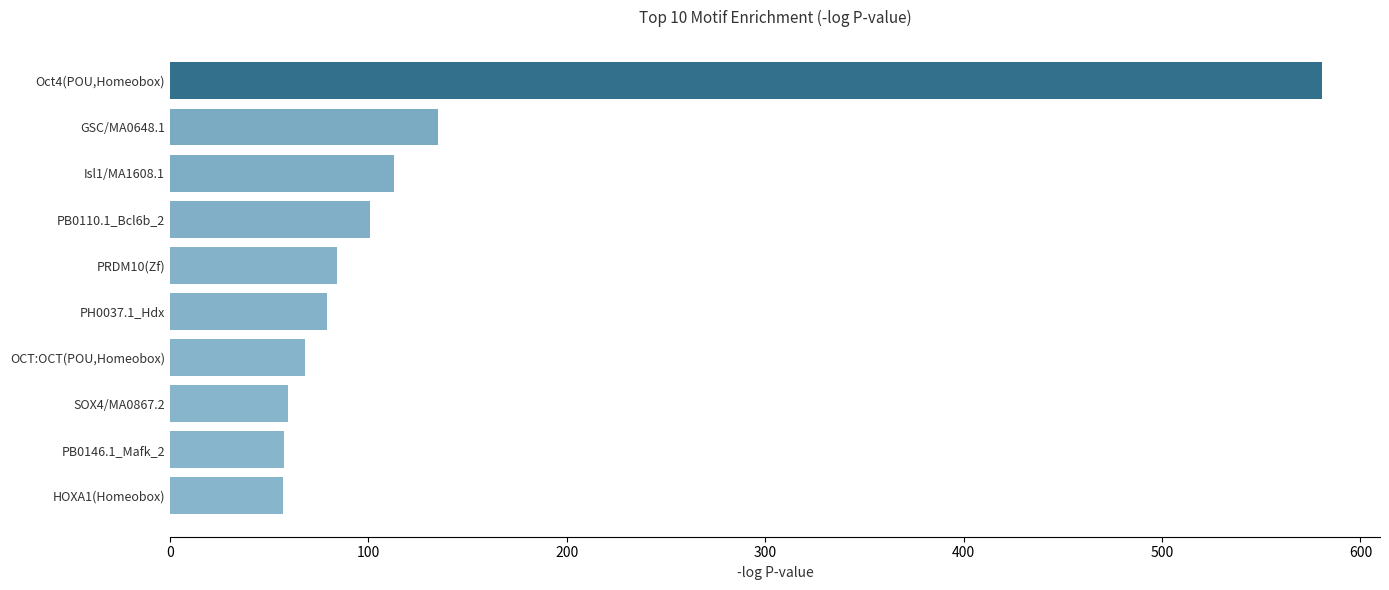

How many data points are above 84?

5